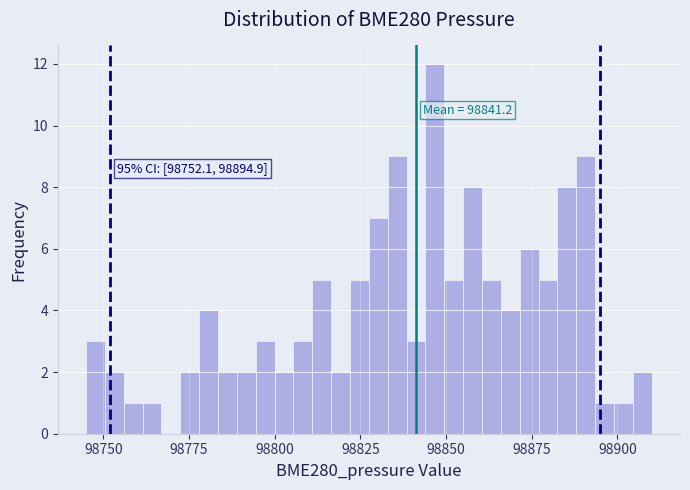

Around what value on the x-axis is the tallest bar? Give the approximate position of its centre, as read against the axis.

98845